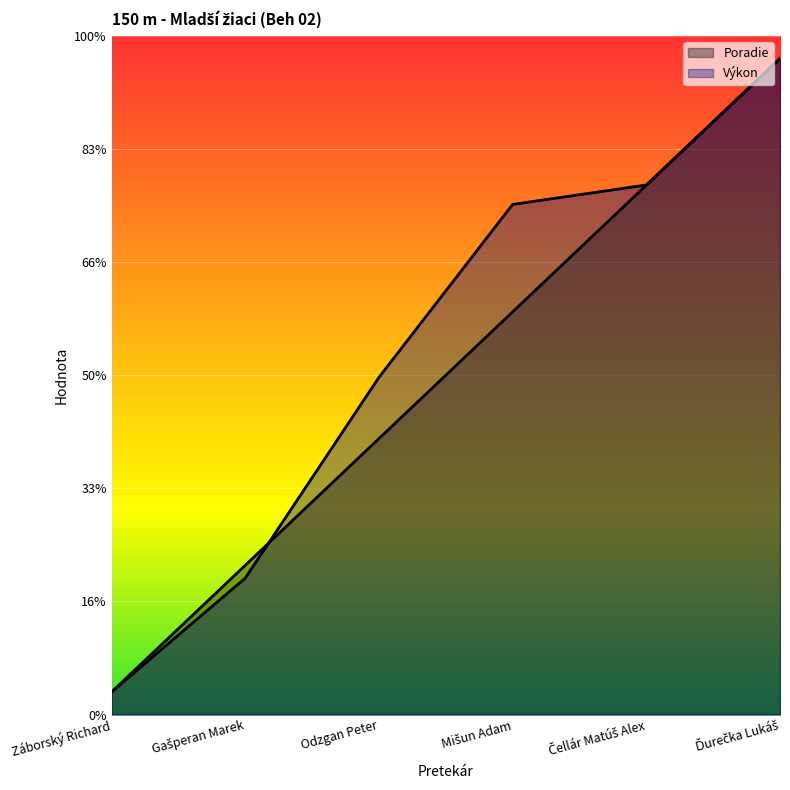

Which series has the largest total across all categories?

Výkon